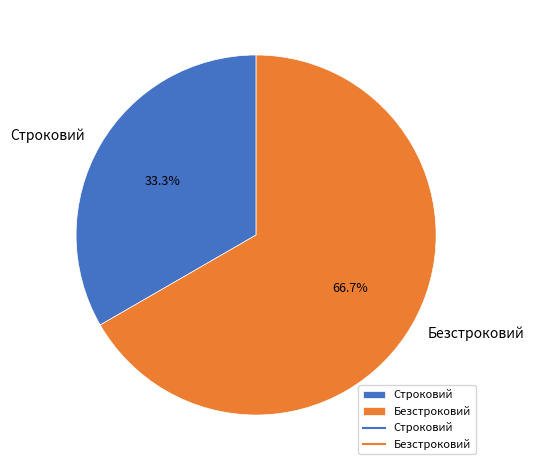

To the nearest percent, what is the difference between the largest and smallest slice percentages?

33%